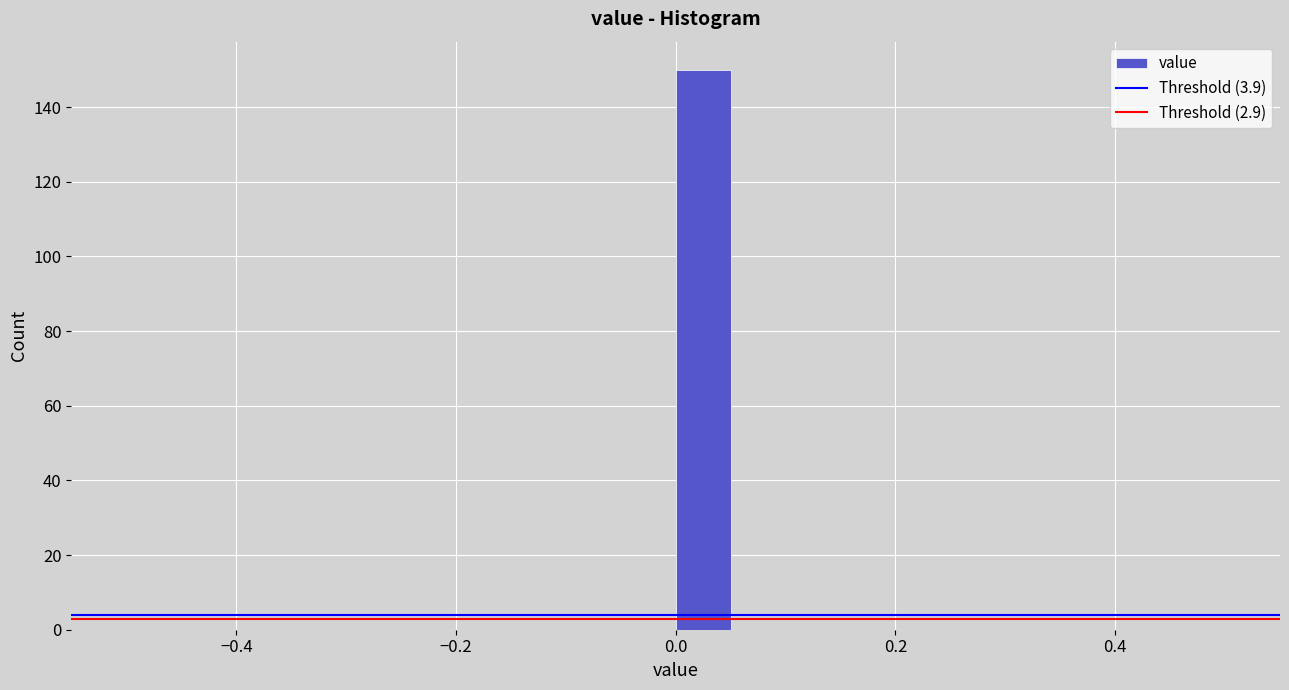

Around what value on the x-axis is the tallest bar? Give the approximate position of its centre, as read against the axis.

0.02